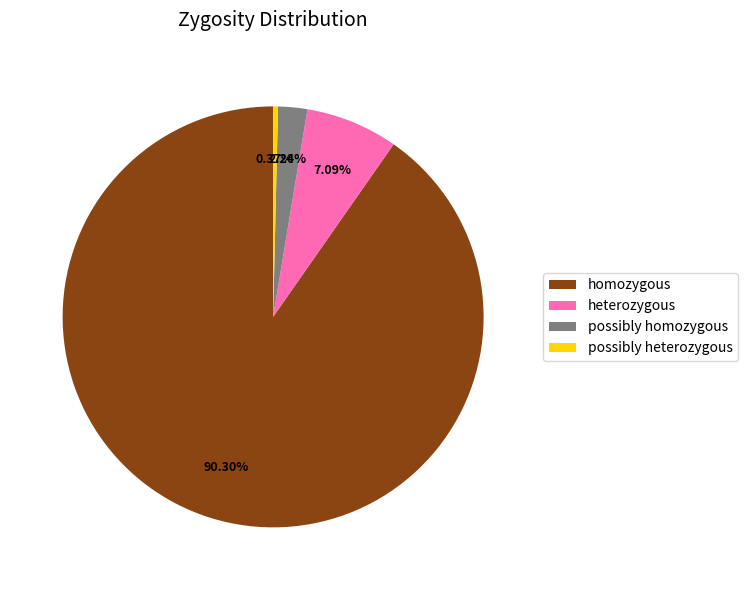

True or false: possibly homozygous accounts for 2% of the total.

True